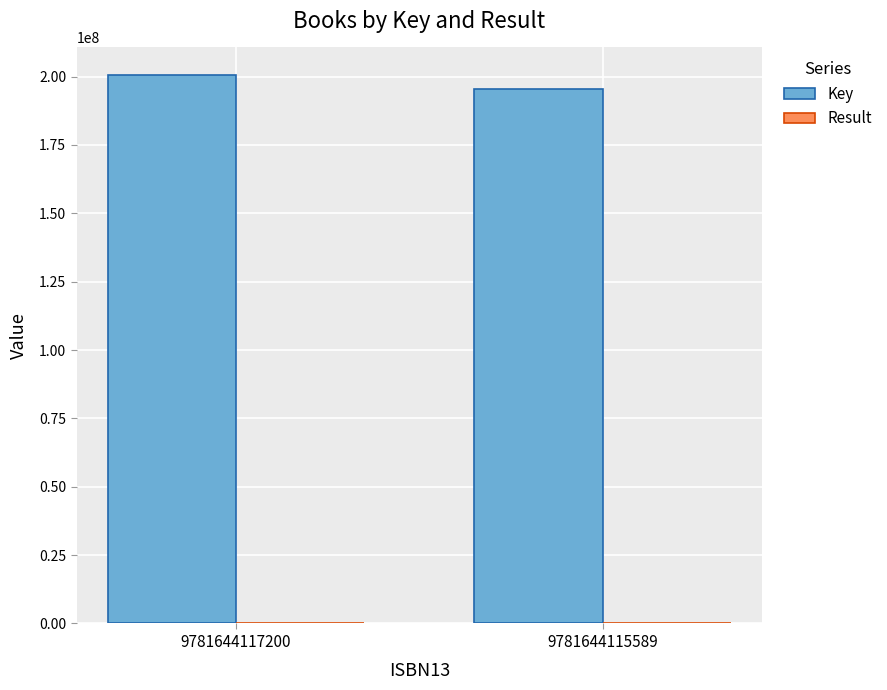

Is it true that Key equals 195479144 at 9781644115589?

True